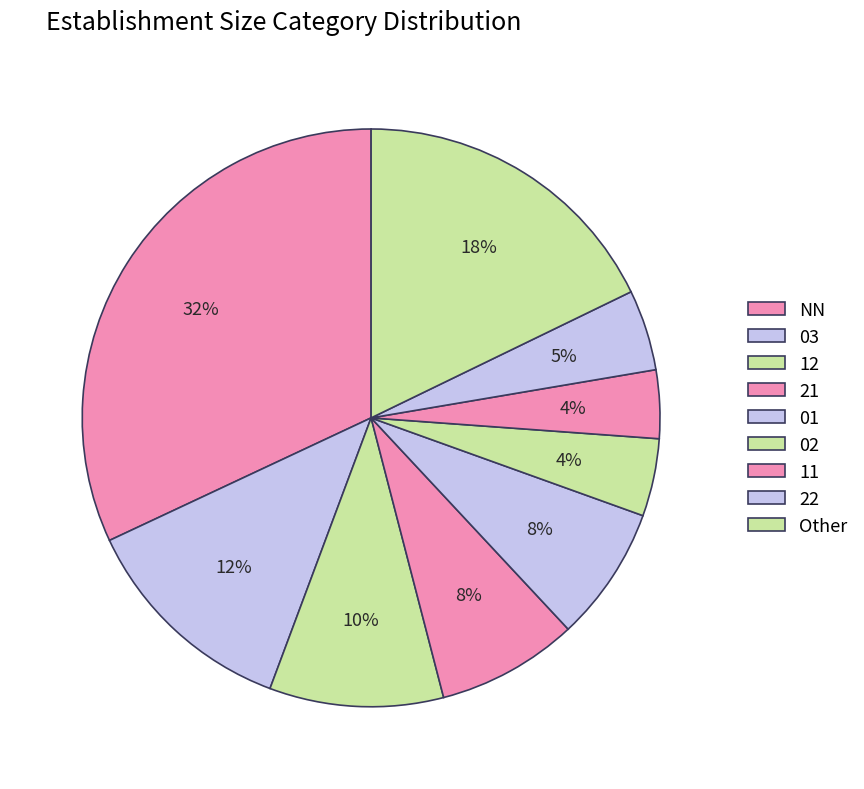

To the nearest percent, what percentage of the pie is 21?

8%